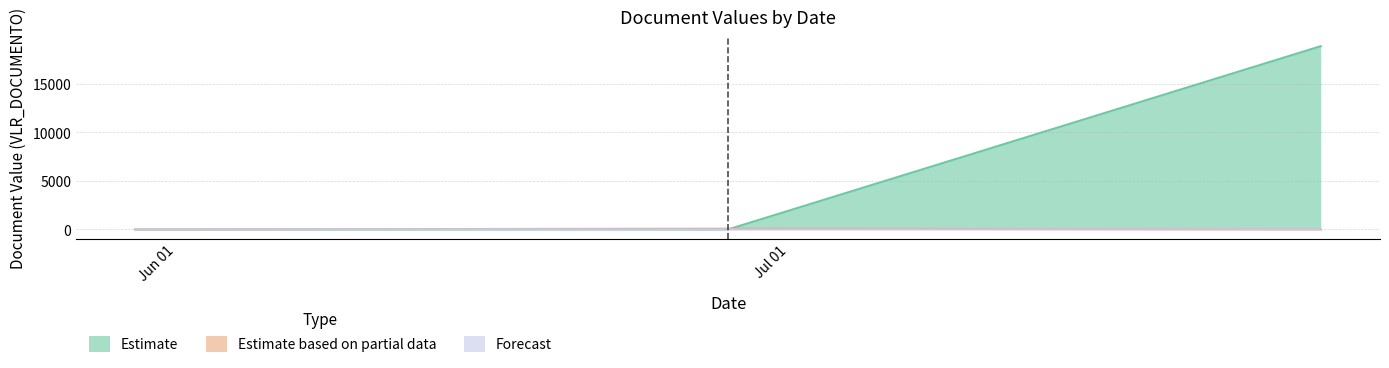

The Estimate based on partial data series shows 0.0 at 2018-07-27. True or false?

True